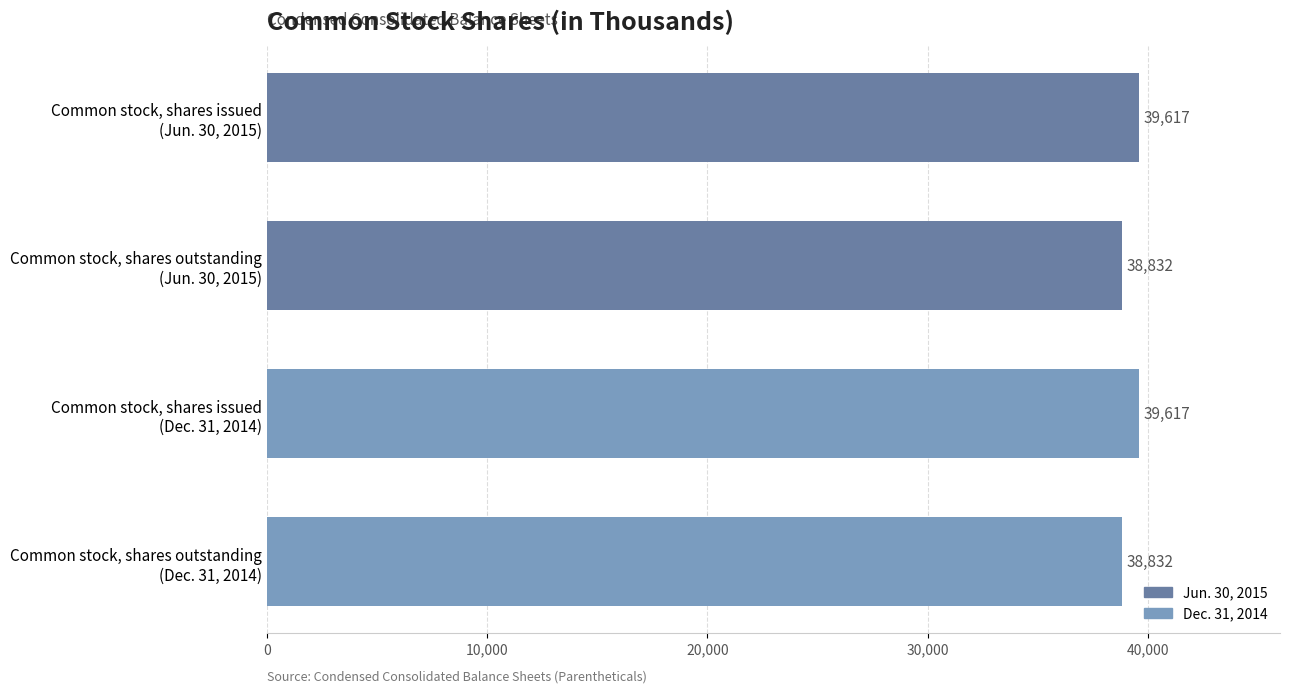

Reading top to bottom, extract all data points from this chart.

39617	38832	39617	38832